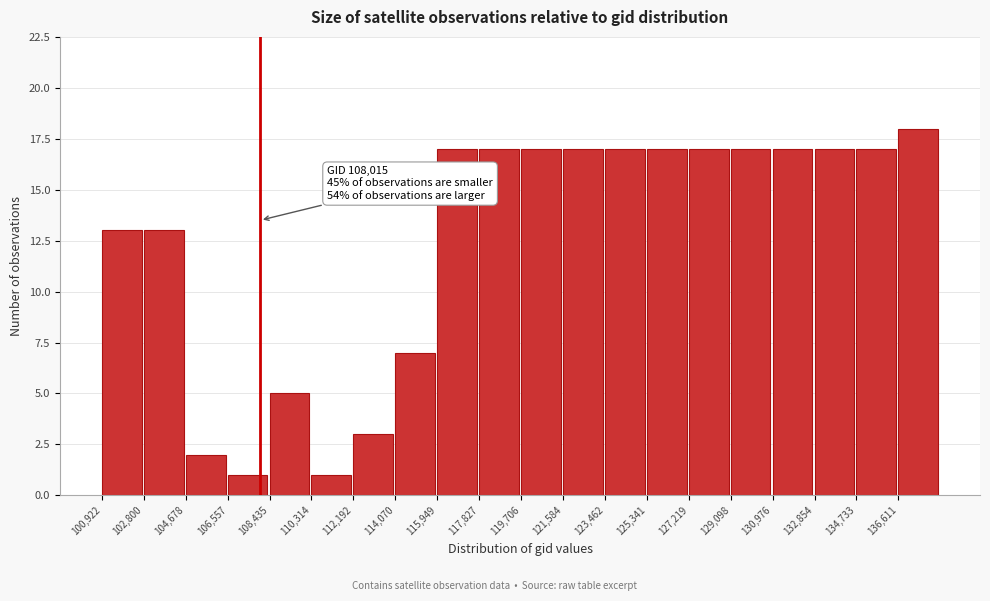

Over which range of the x-axis is the bar tallest?

136600 to 138400